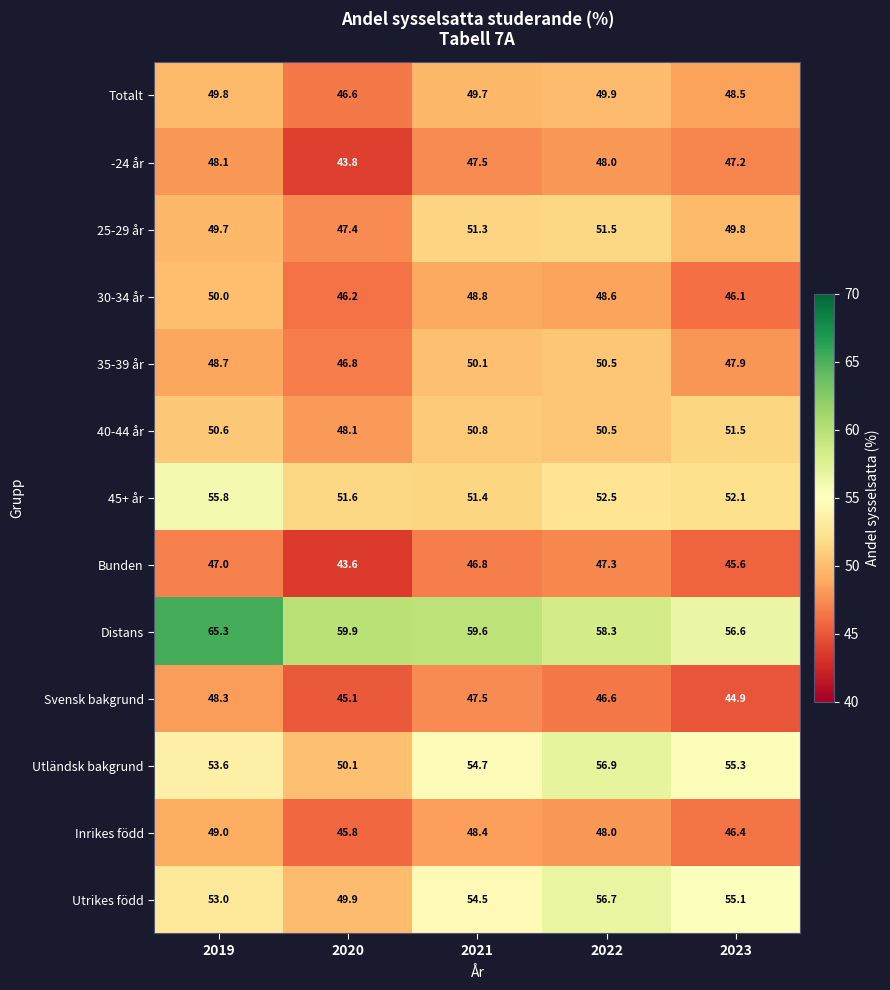

What is the total value across all series at 2023?

647.0